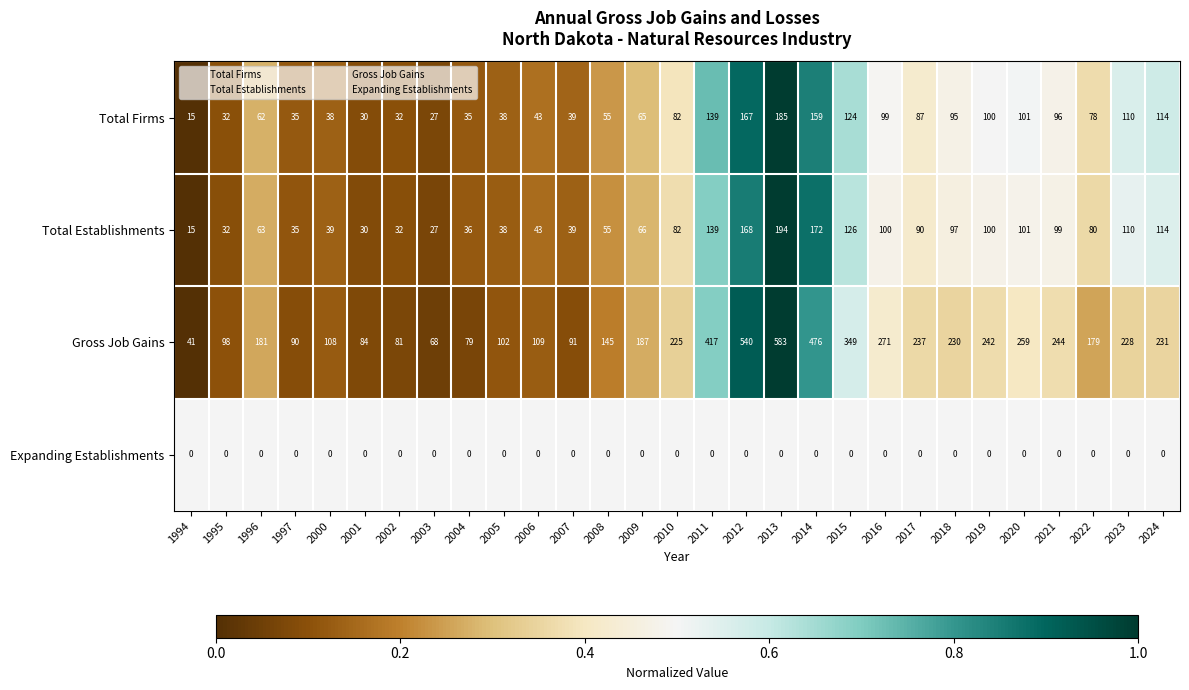

What is the difference between the Total Establishments values at 2007 and 2002?

7